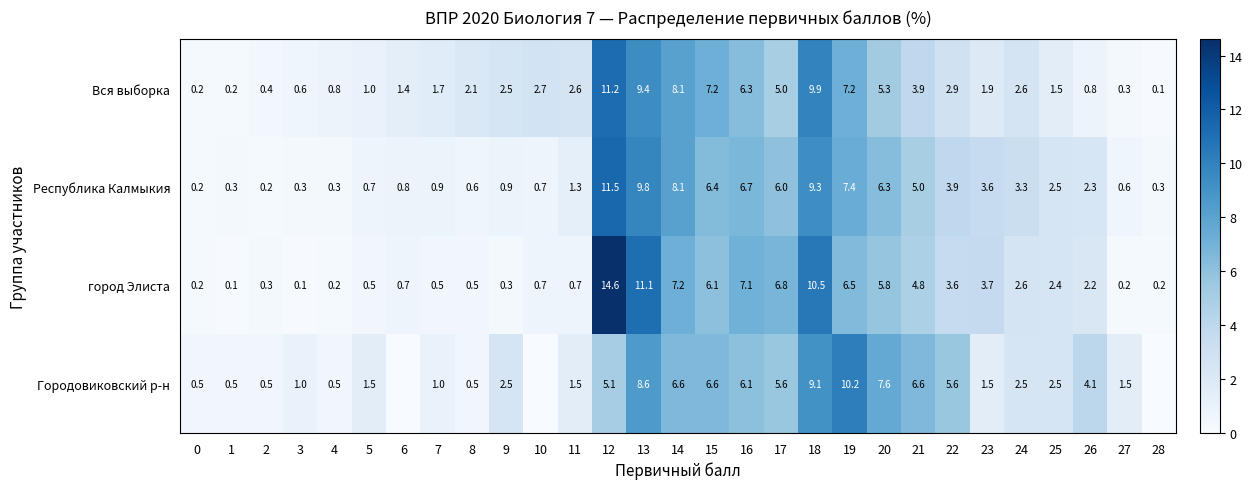

Rank the series at 7 from highest to lowest value.

Вся выборка, Городовиковский р-н, Республика Калмыкия, город Элиста